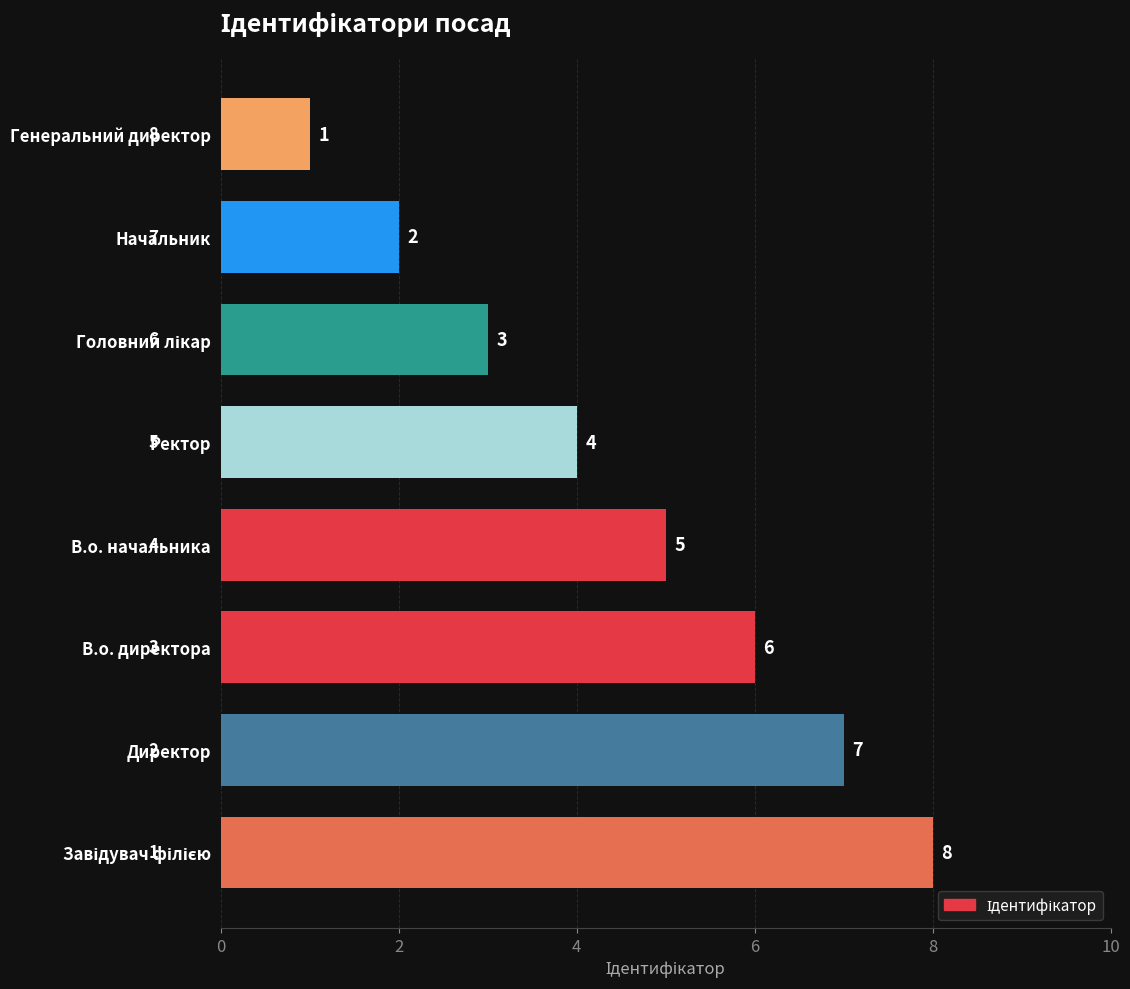

Is it true that the value at Директор is 7?

True